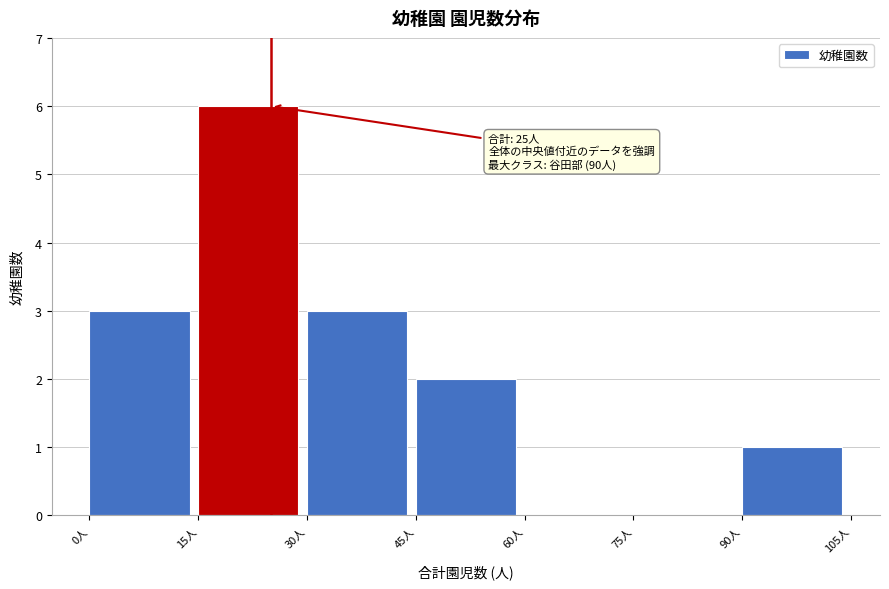

Over which range of the x-axis is the bar tallest?

15 to 30